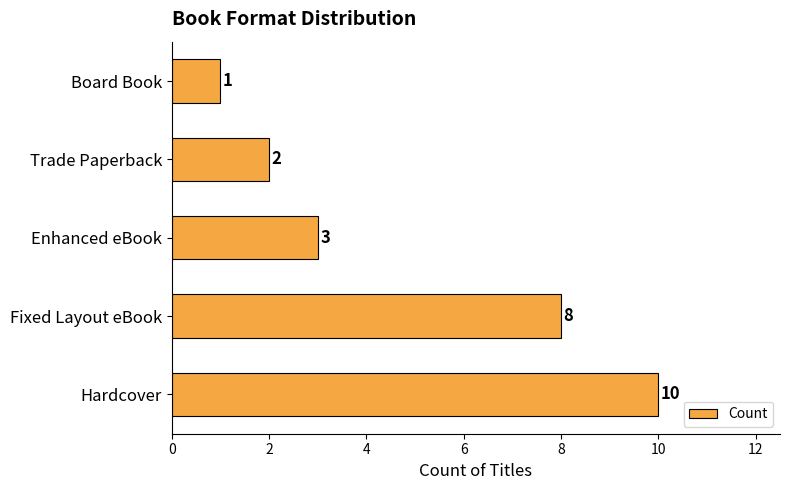

What is the minimum value shown in the chart?

1